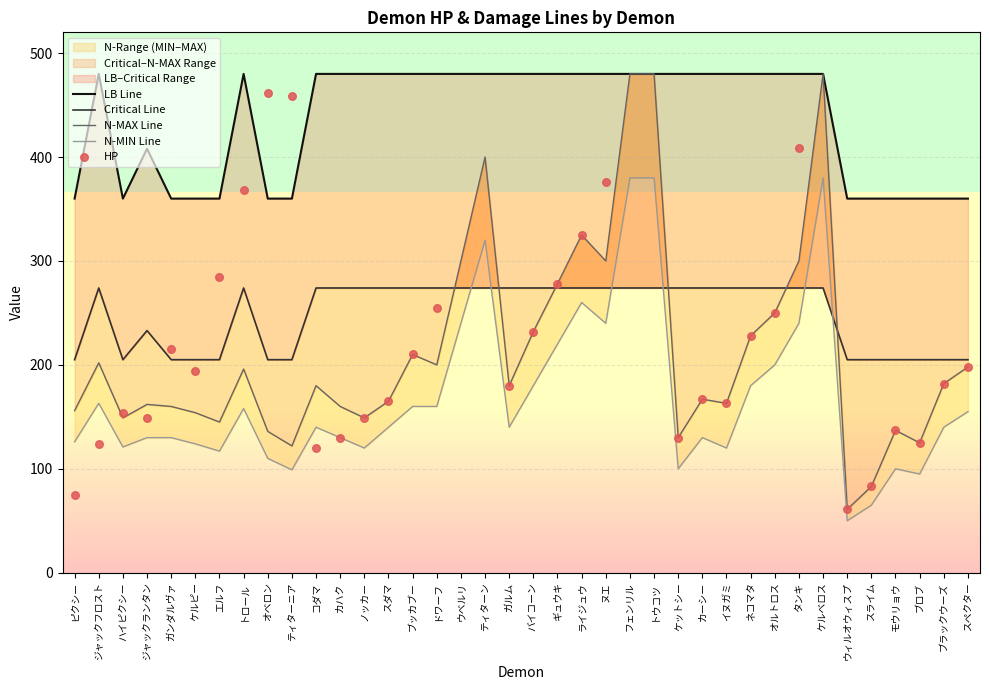

Is the value of Critical Line at ネコマタ greater than the value of HP at コダマ?

Yes